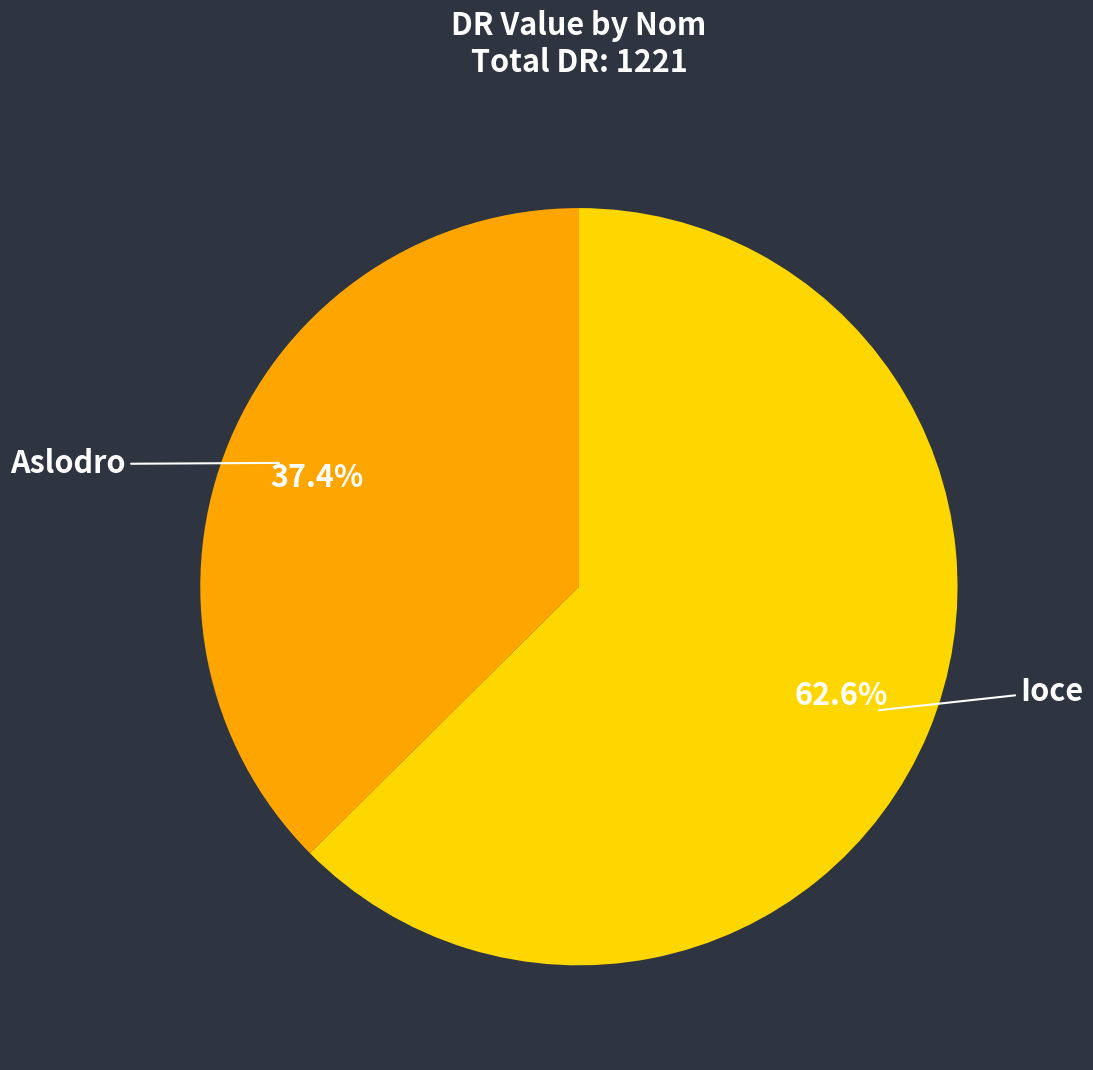

Is it true that Ioce is 55% of the pie?

False